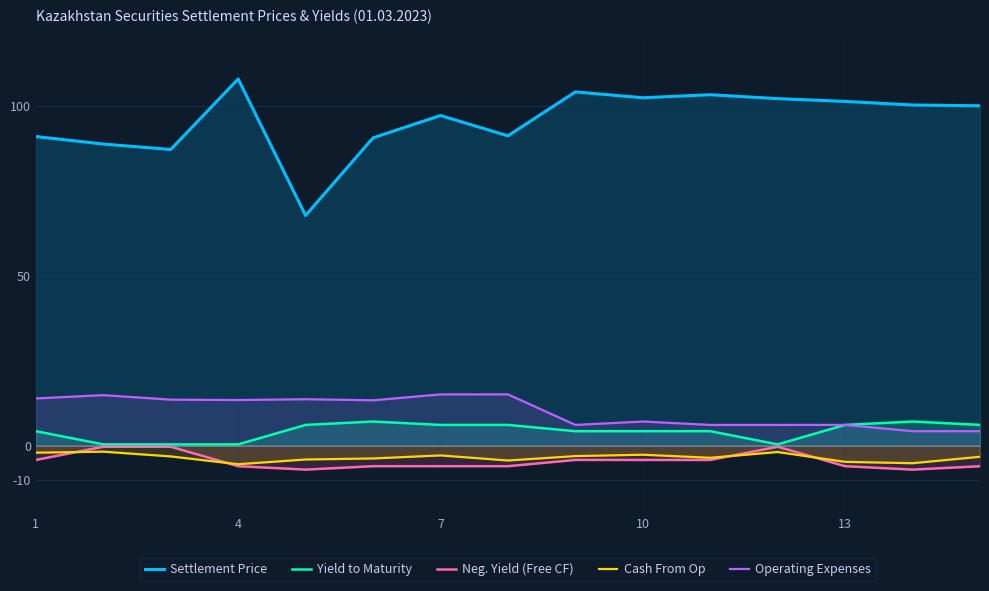

What is the minimum value shown in the chart?

-7.1